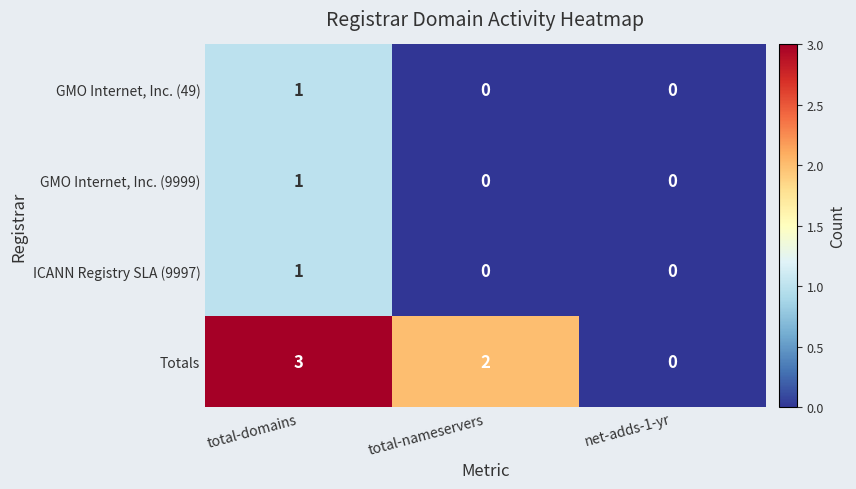

How many Totals values are between 0 and 3?

3